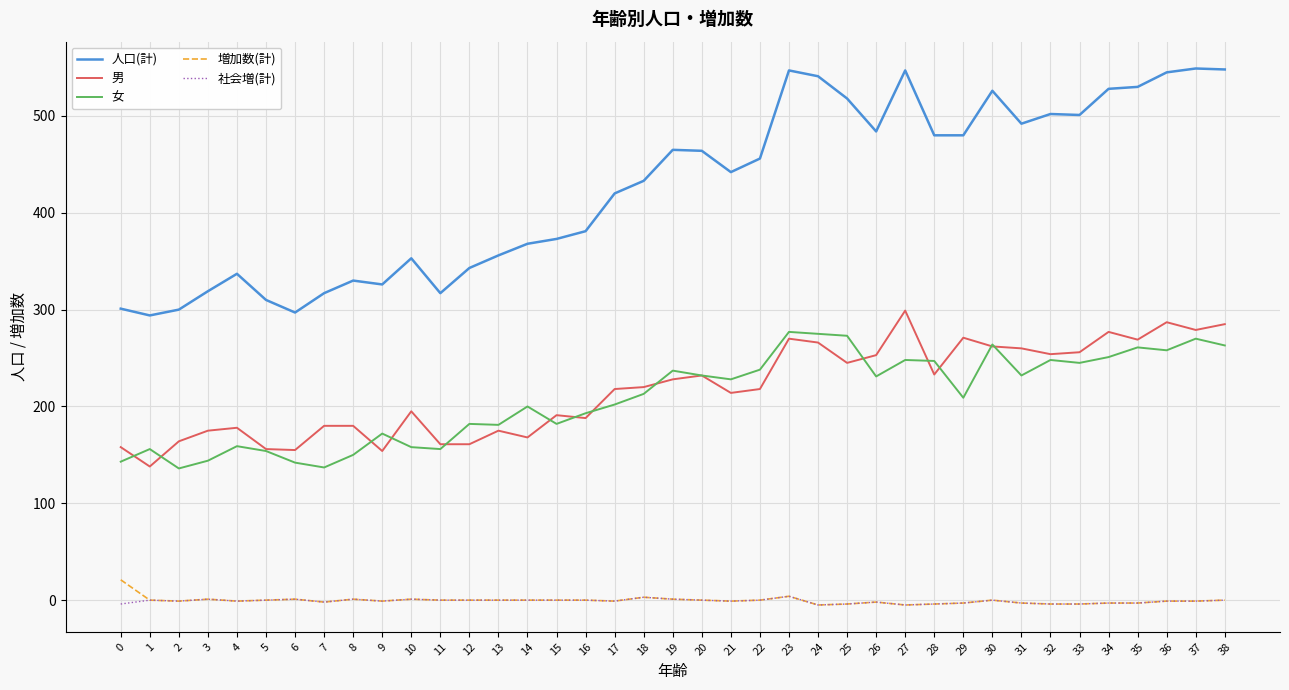

Is the value of 男 at 26 greater than the value of 増加数(計) at 36?

Yes